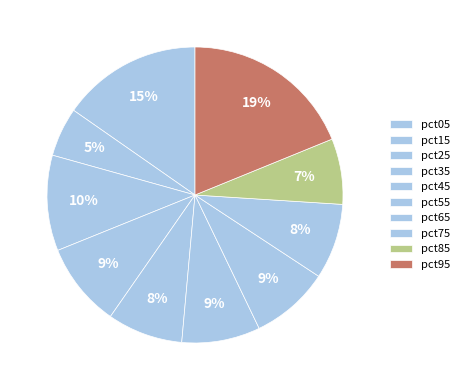

How many slices are in this pie chart?

10